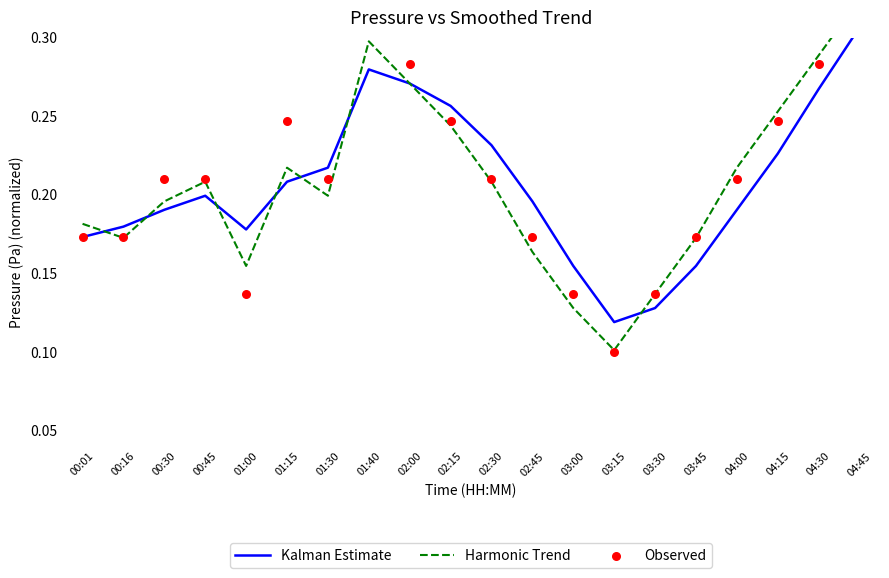

What are all the series names shown in the legend?

Kalman Estimate, Harmonic Trend, Observed